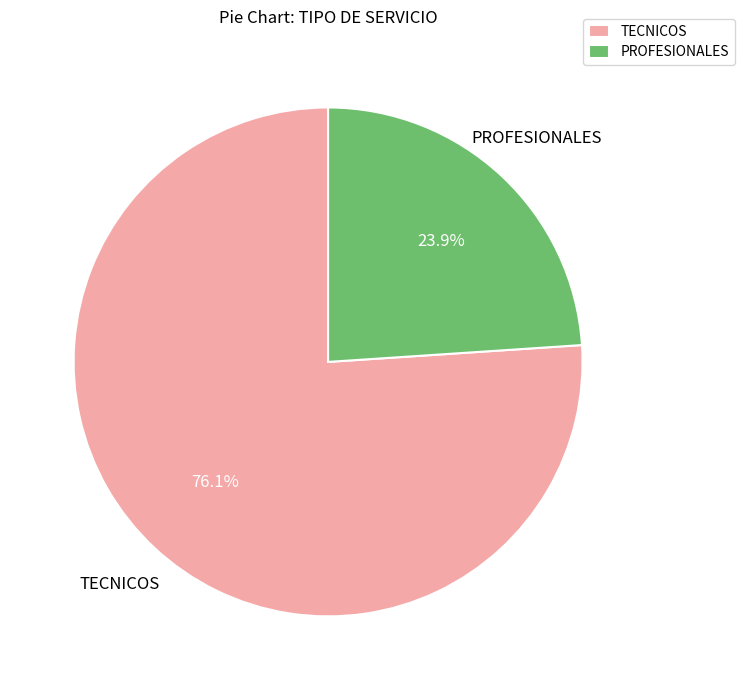

Does any single category account for the majority?

Yes